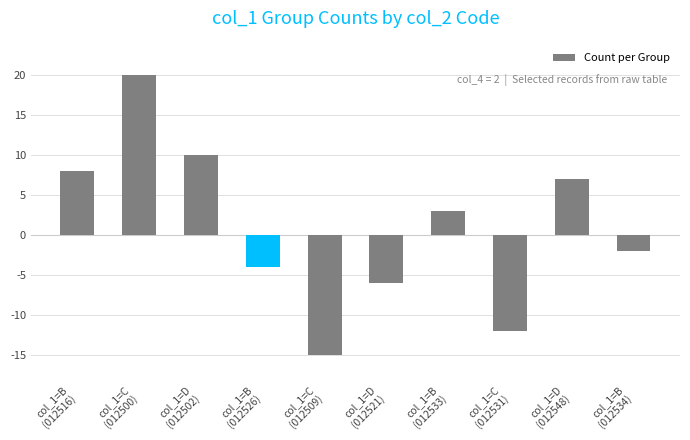

What is the value of the 5th bar from the left?

-15